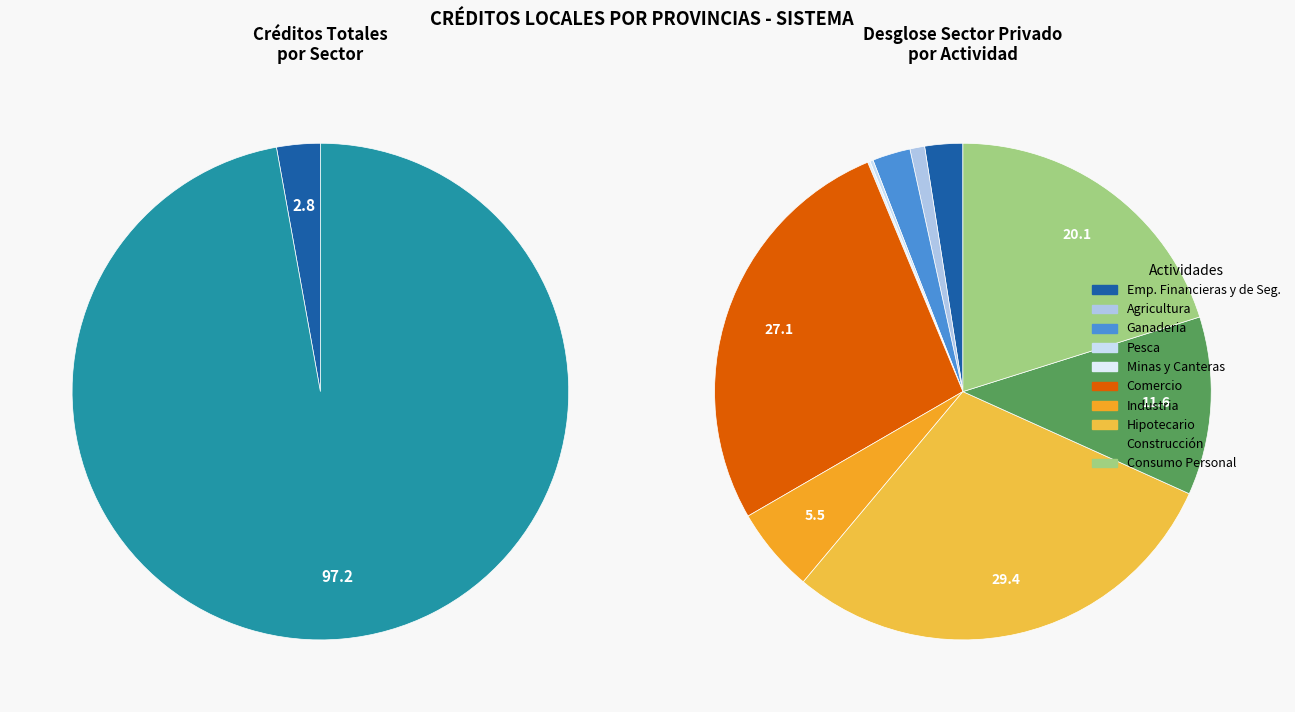

Is the sum of Sector Público and Sector Privado greater than half?

Yes